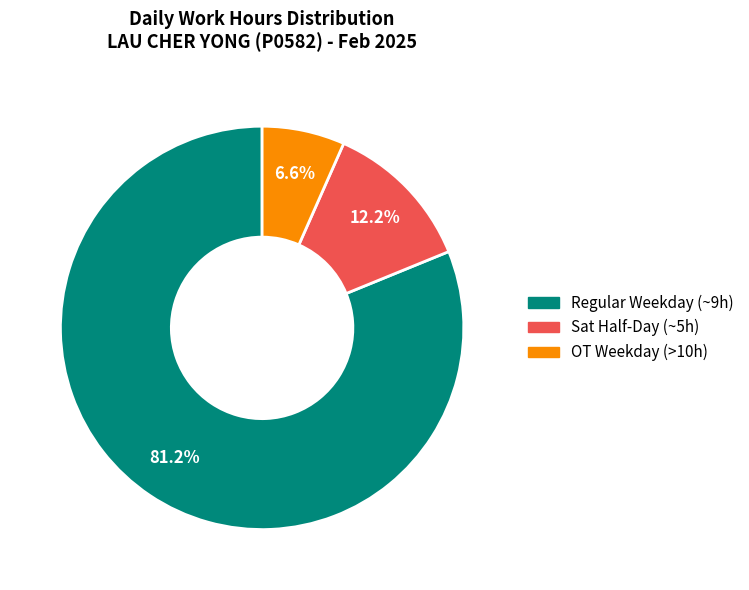

Is there any slice that represents more than half of the pie?

Yes